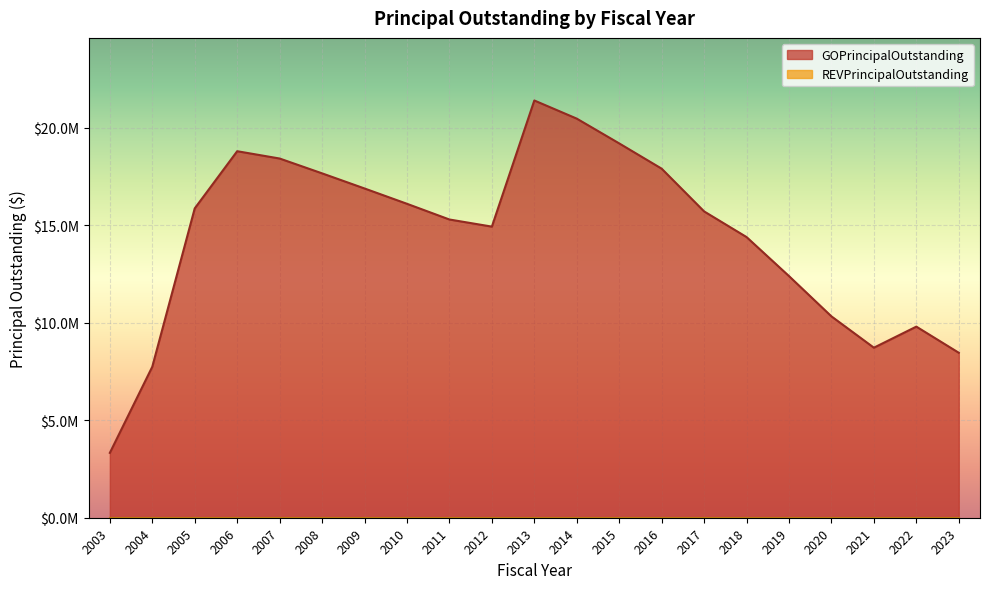

What is the value of the 14th point from the left?

17890000